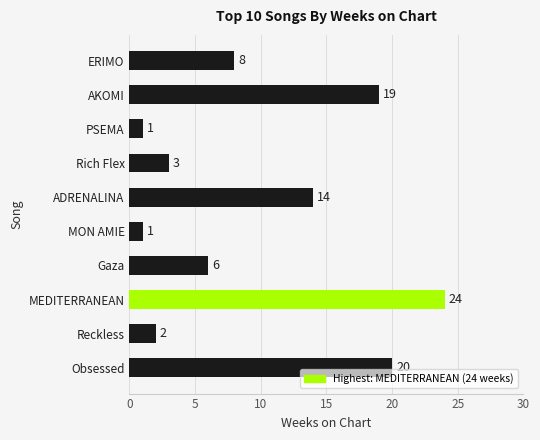

What value does the data have at ADRENALINA, to the nearest 5?

15